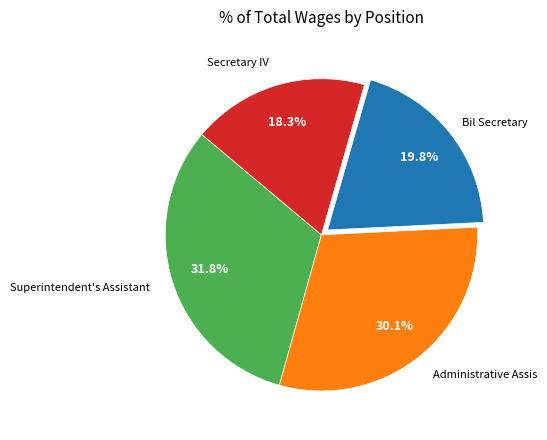

Does any single category account for the majority?

No